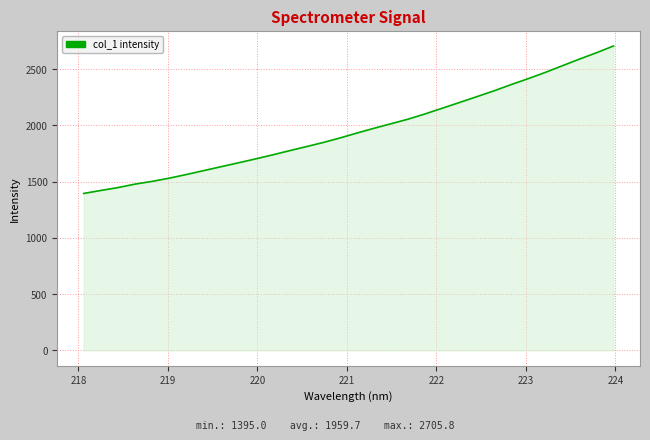

What is the minimum value shown in the chart?

1395.0